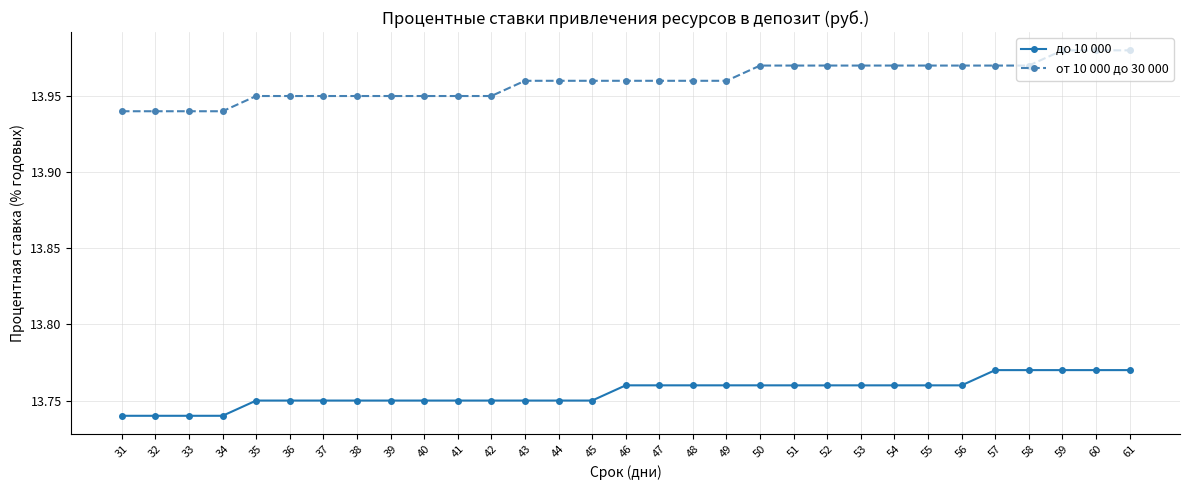

Rank the series at 48 from lowest to highest value.

до 10 000, от 10 000 до 30 000